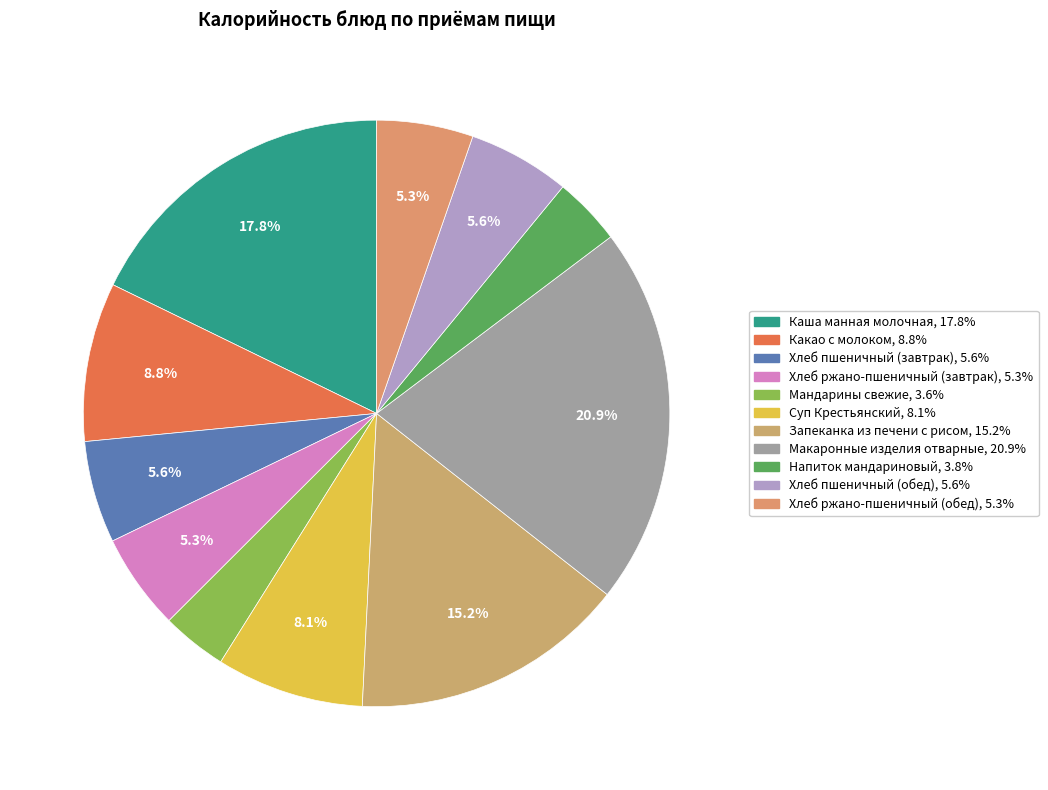

Is Хлеб ржано-пшеничный (обед) the majority of the pie?

No